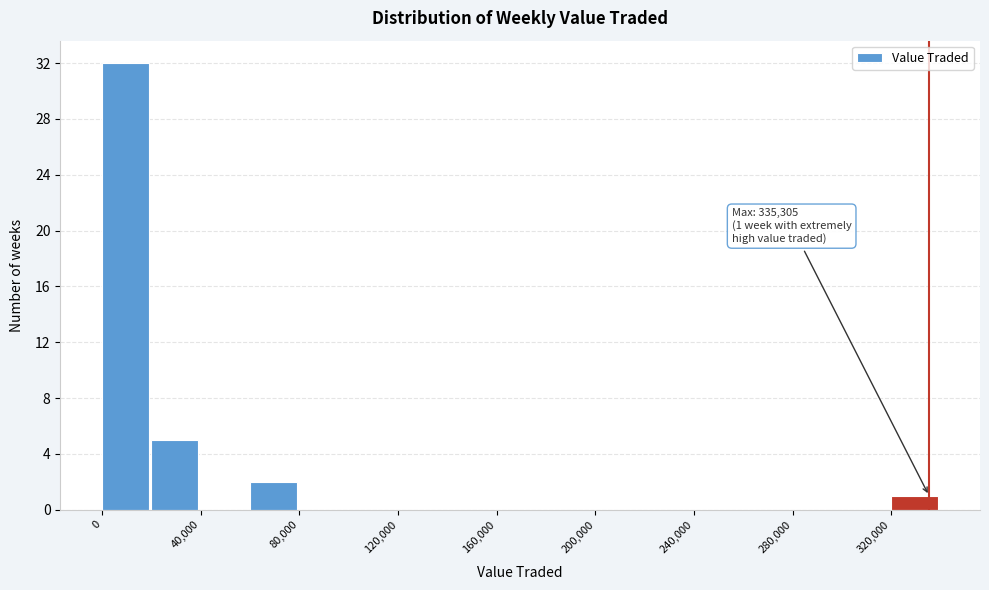

Over which range of the x-axis is the bar tallest?

0 to 20000